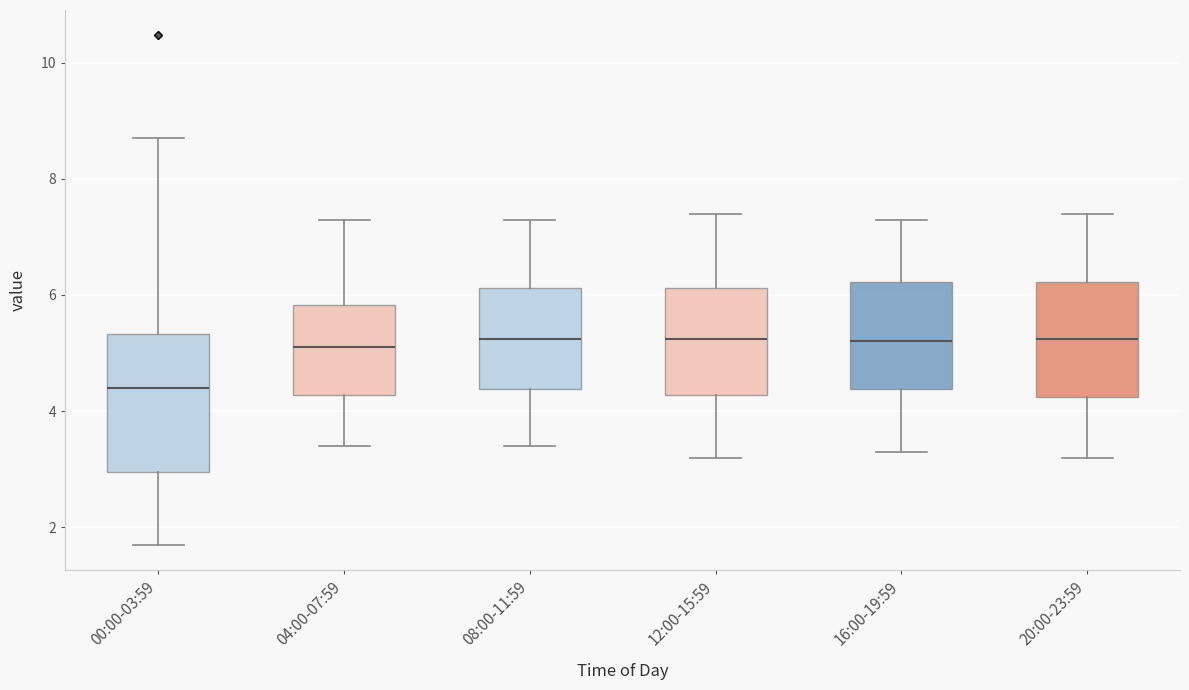

Which box is the tallest, from its lower edge to its upper edge?

00:00-03:59